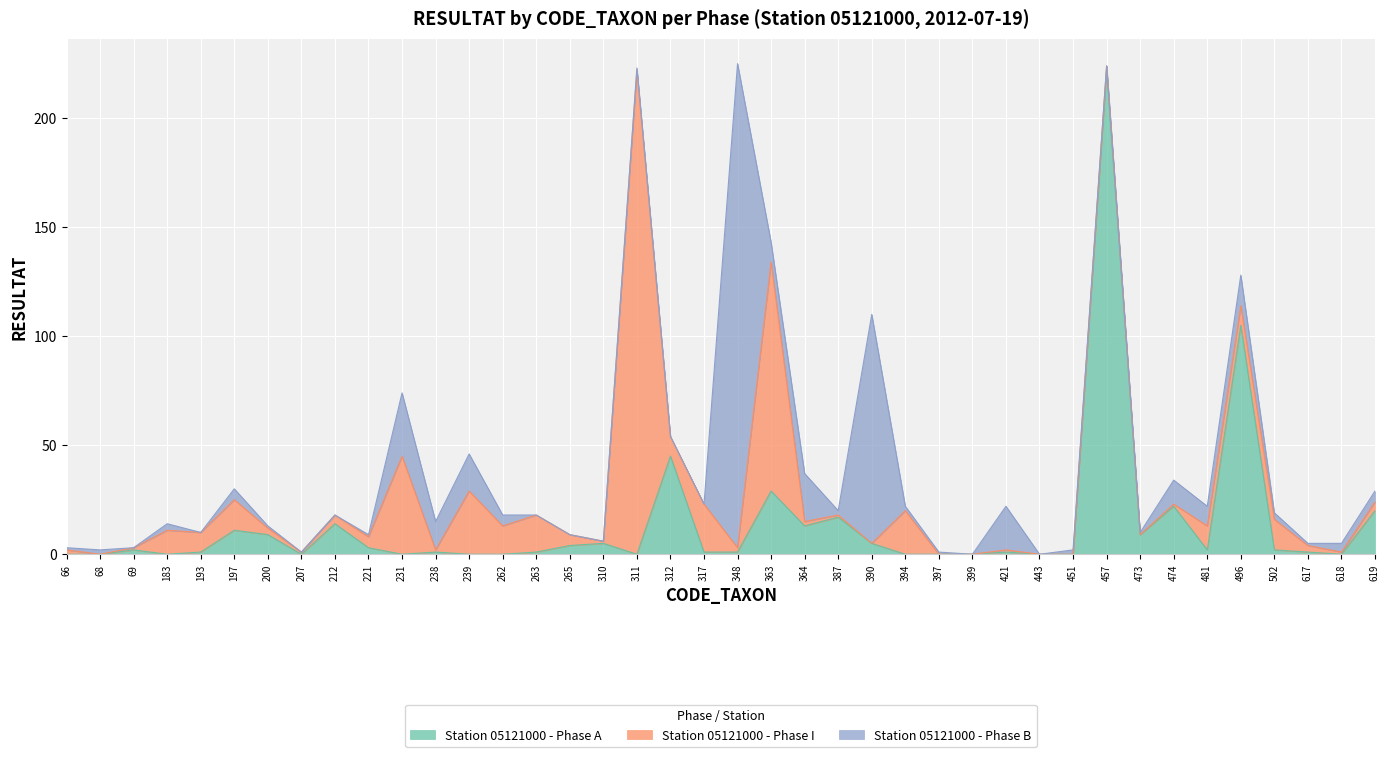

Between 68 and 618, which is larger?

68